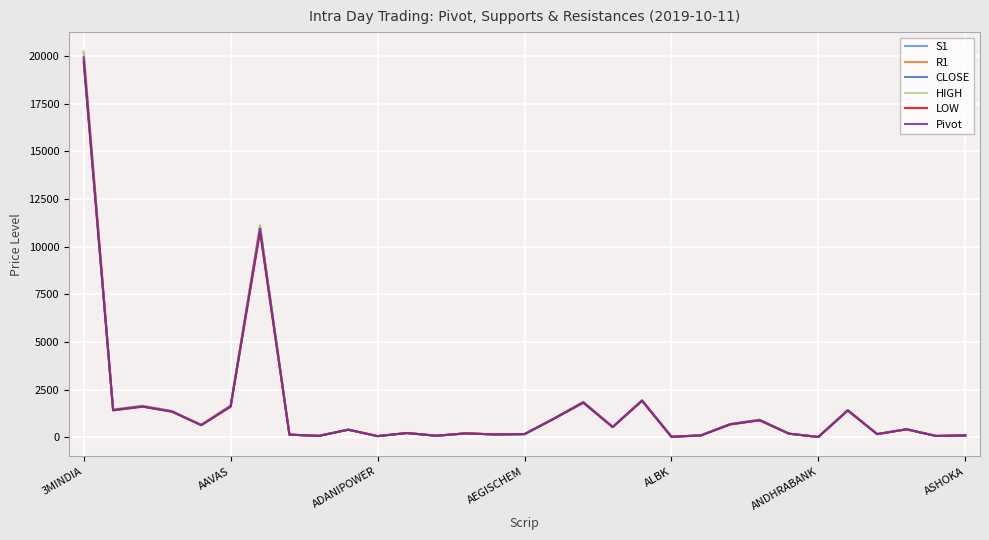

Which series has the largest range (max minus min)?

HIGH